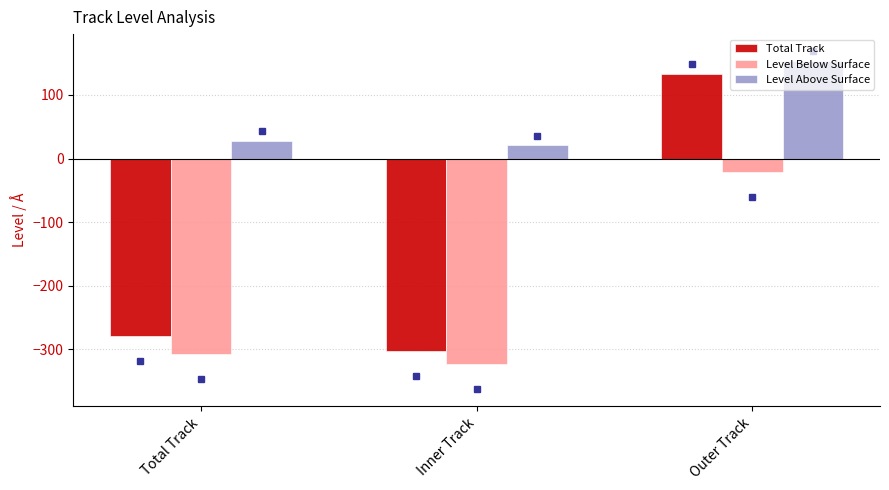

Rank the categories by Level Below Surface value from highest to lowest.

Outer Track, Total Track, Inner Track